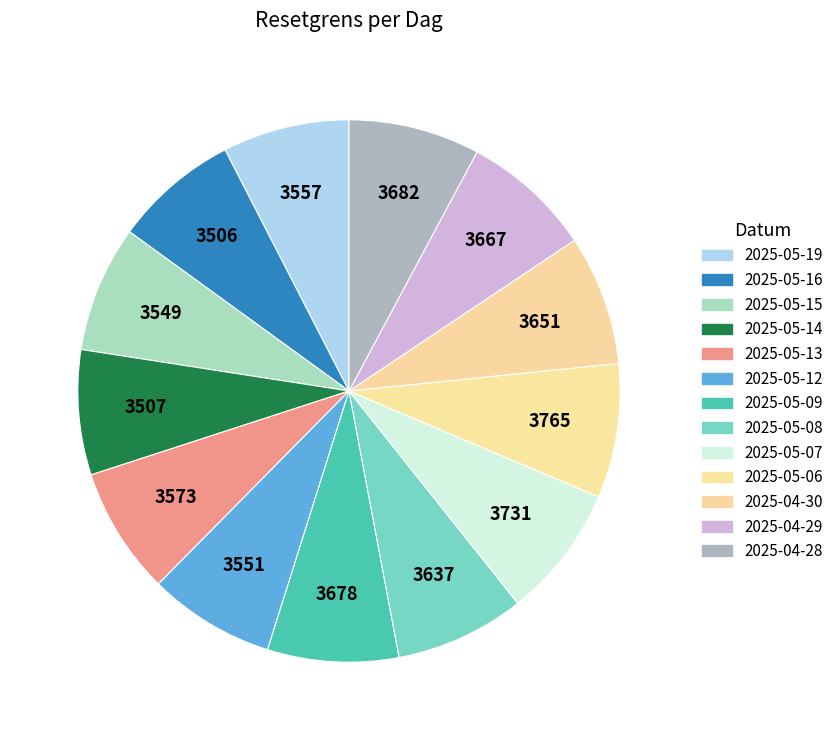

How many segments does this pie chart have?

13